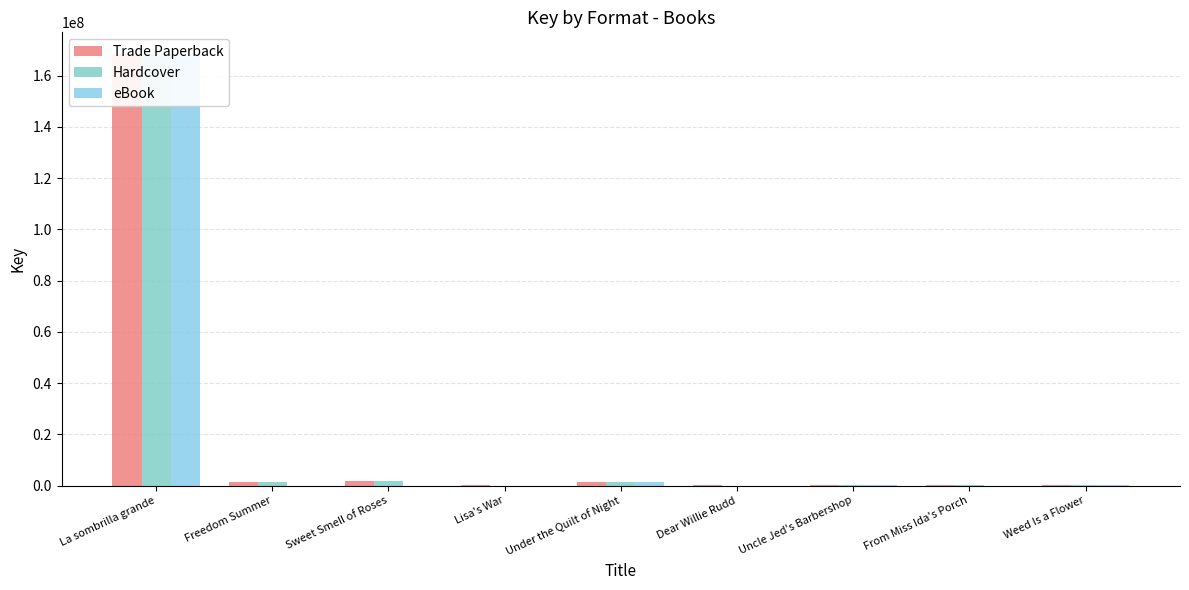

Which label corresponds to the smallest value in the chart?

Lisa's War